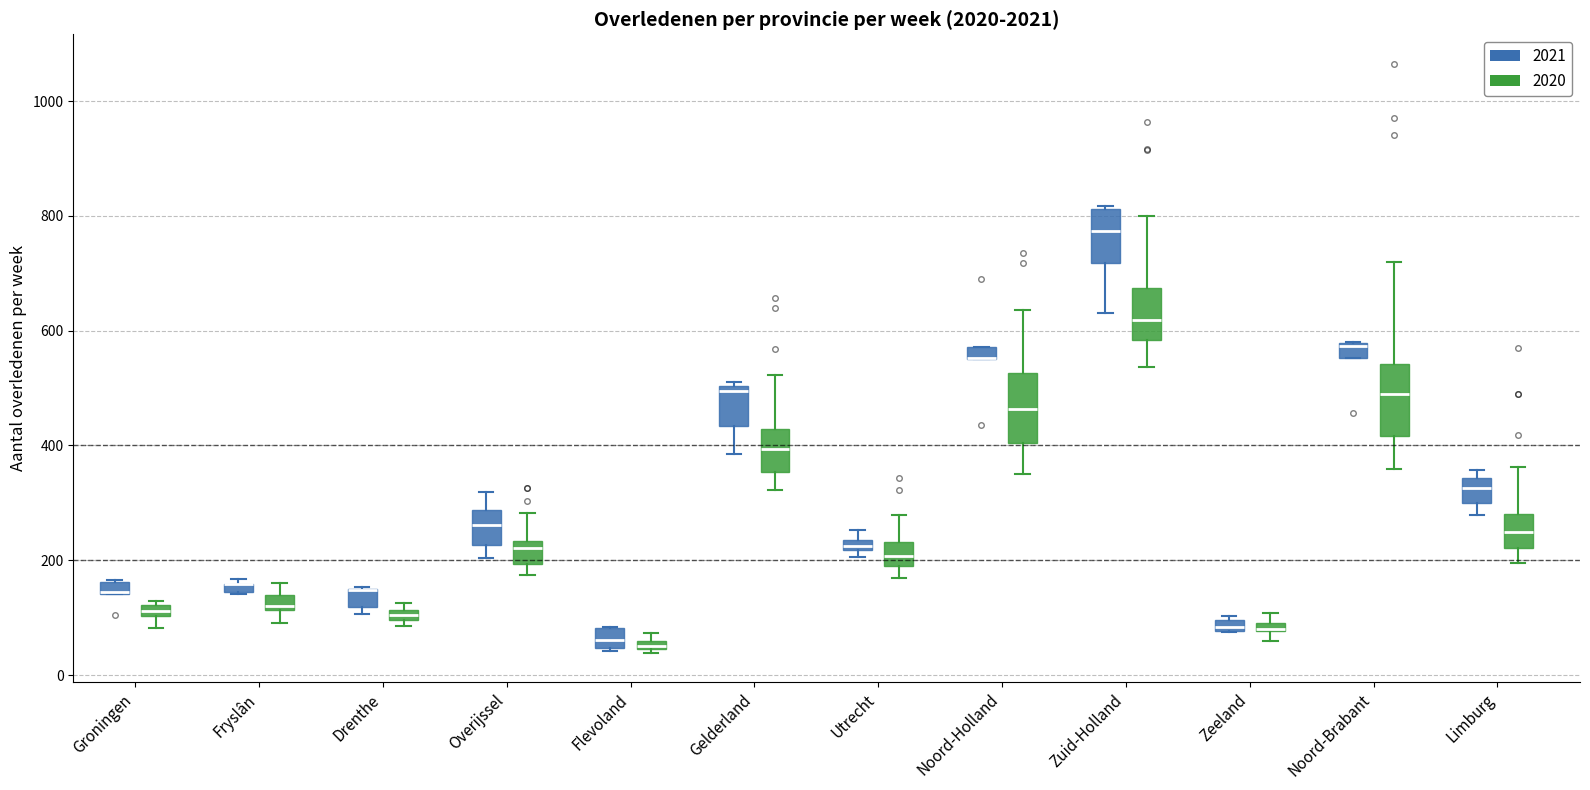

Where does the upper whisker of the box for Fryslân (2020) end on the y-axis? The values are not printed on the chart, so give them approximately, as read against the axis.

160